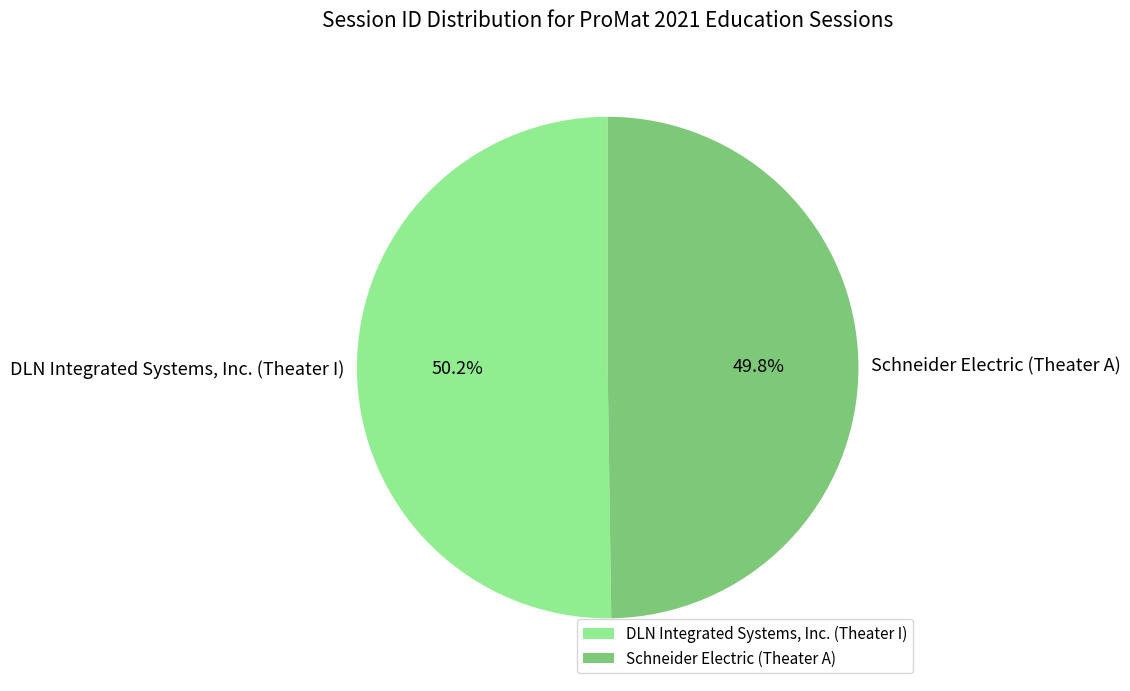

The Schneider Electric (Theater A) slice represents 50% of the pie. True or false?

True